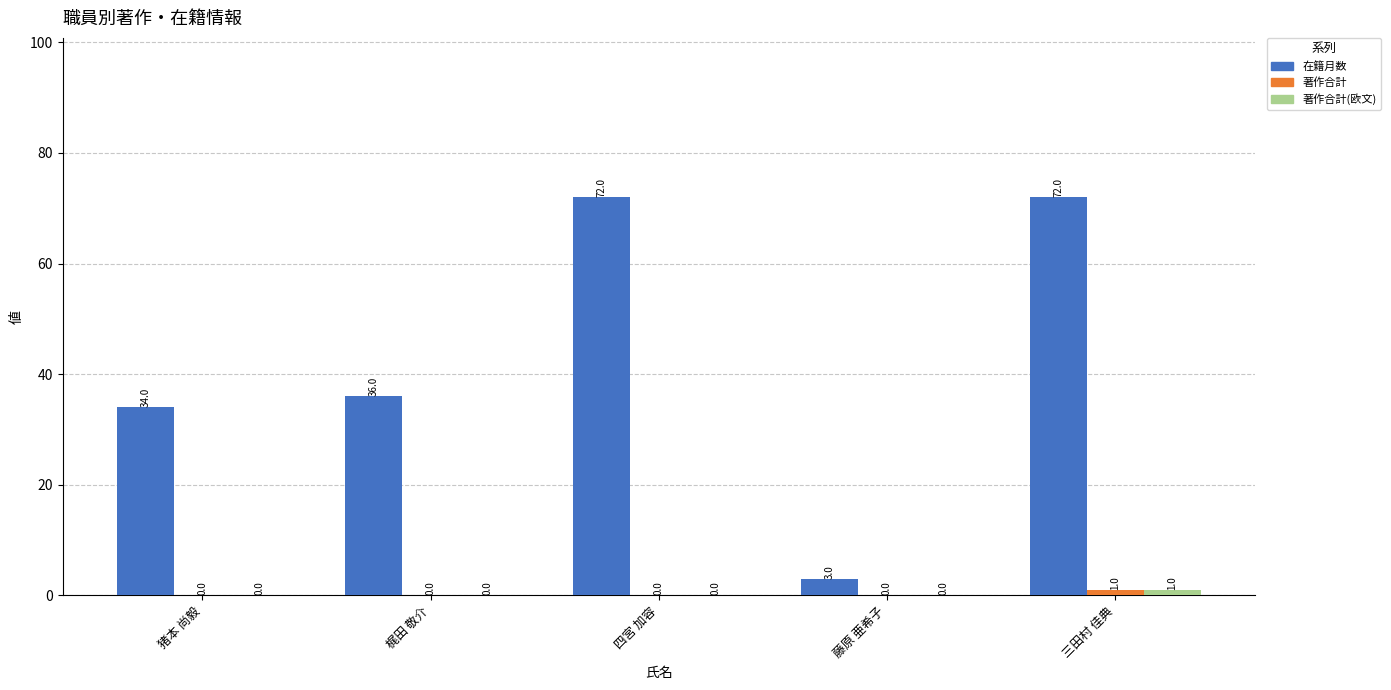

Count the number of data series in this chart.

3